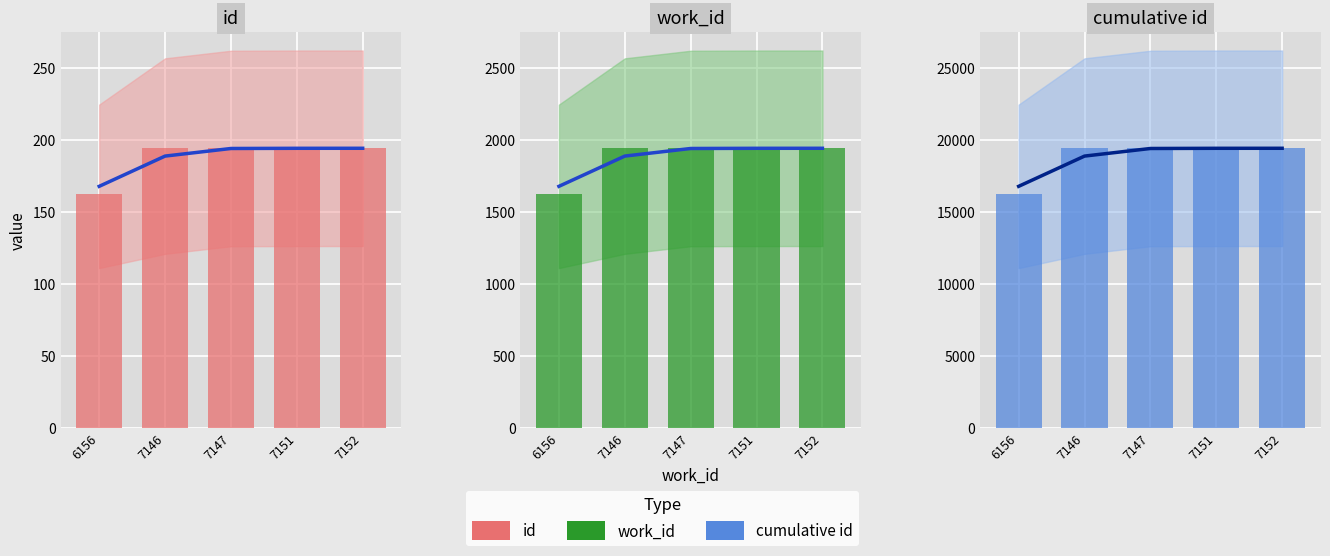

List the labels in order of id trend value, largest first.

7152, 7151, 7147, 7146, 6156